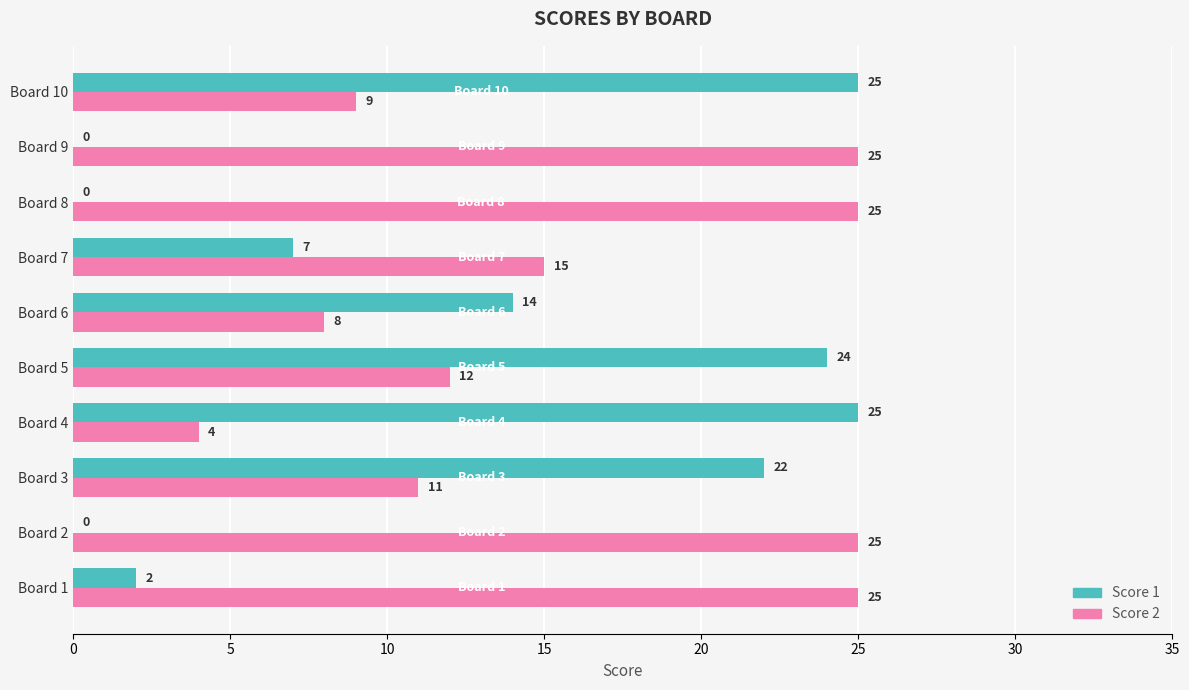

What is the total value across all series at Board 3?

33